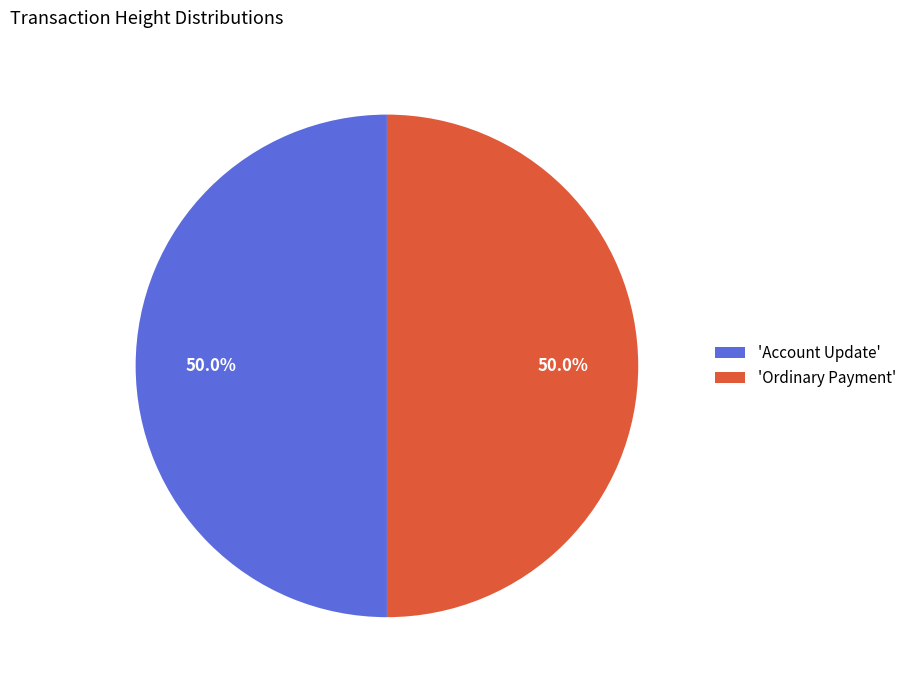

Count the number of slices in the pie.

2